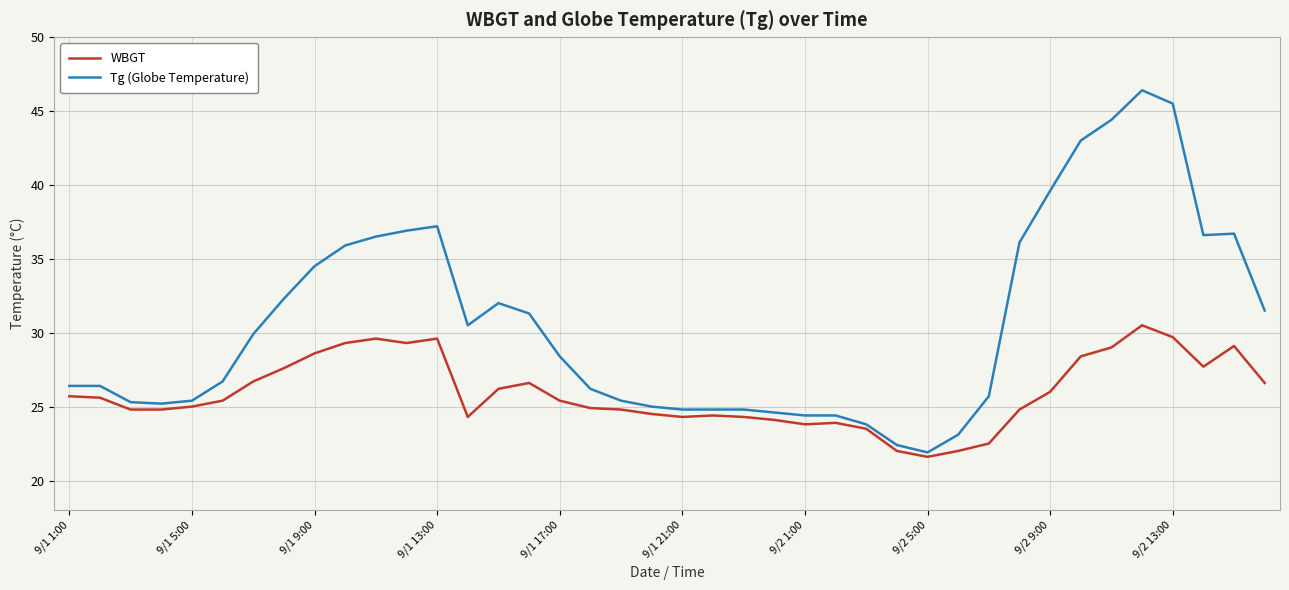

List the series in order of their peak value, highest first.

Tg (Globe Temperature), WBGT